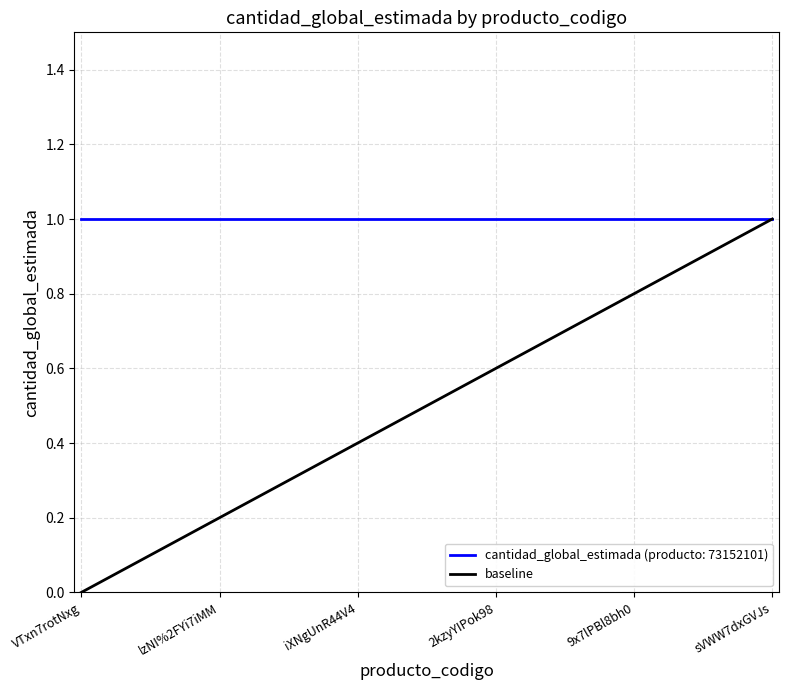

What is the value of the 2nd point from the left?

1